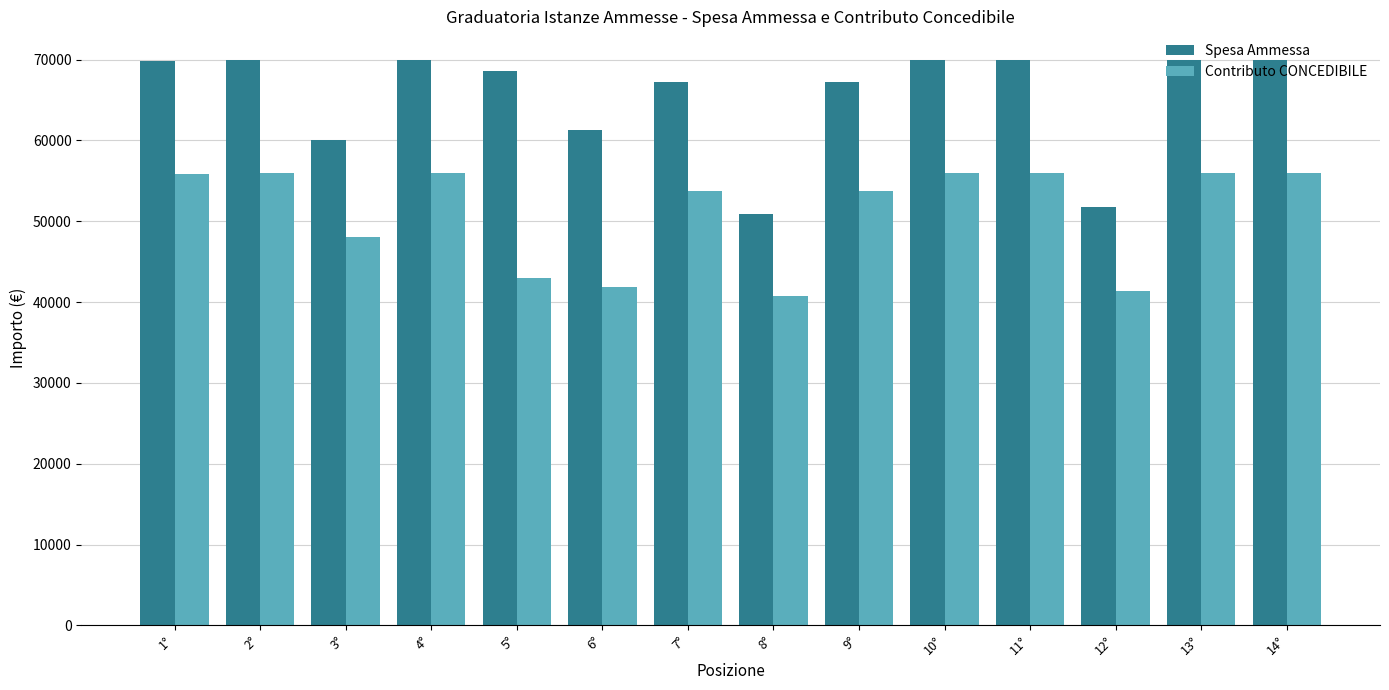

The value of Contributo CONCEDIBILE at 8° is 40757.8. True or false?

True